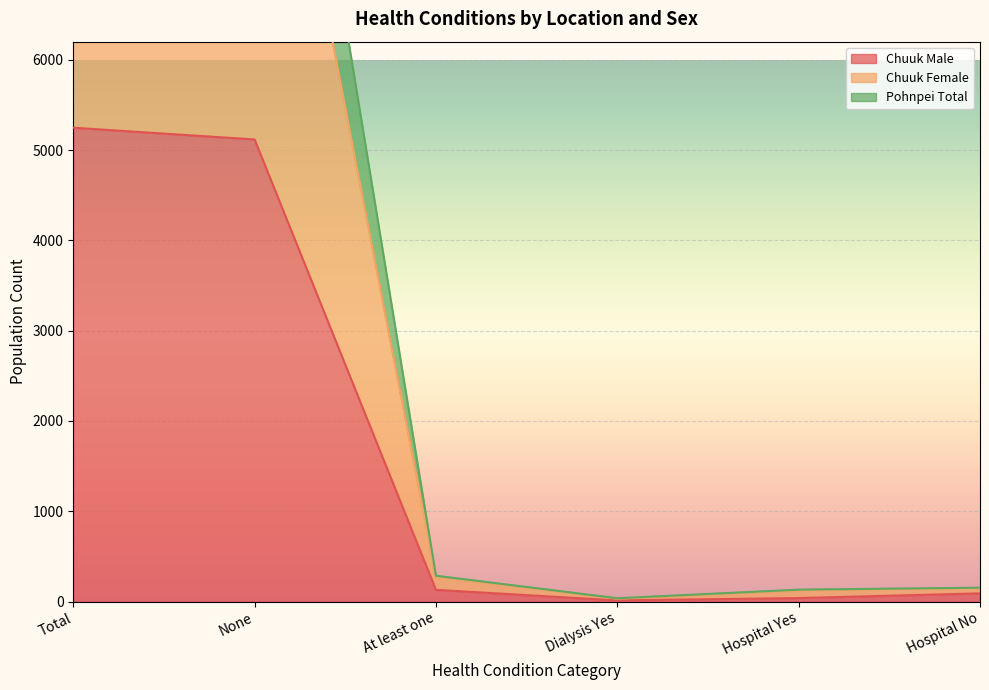

What position from the right is At least one?

4